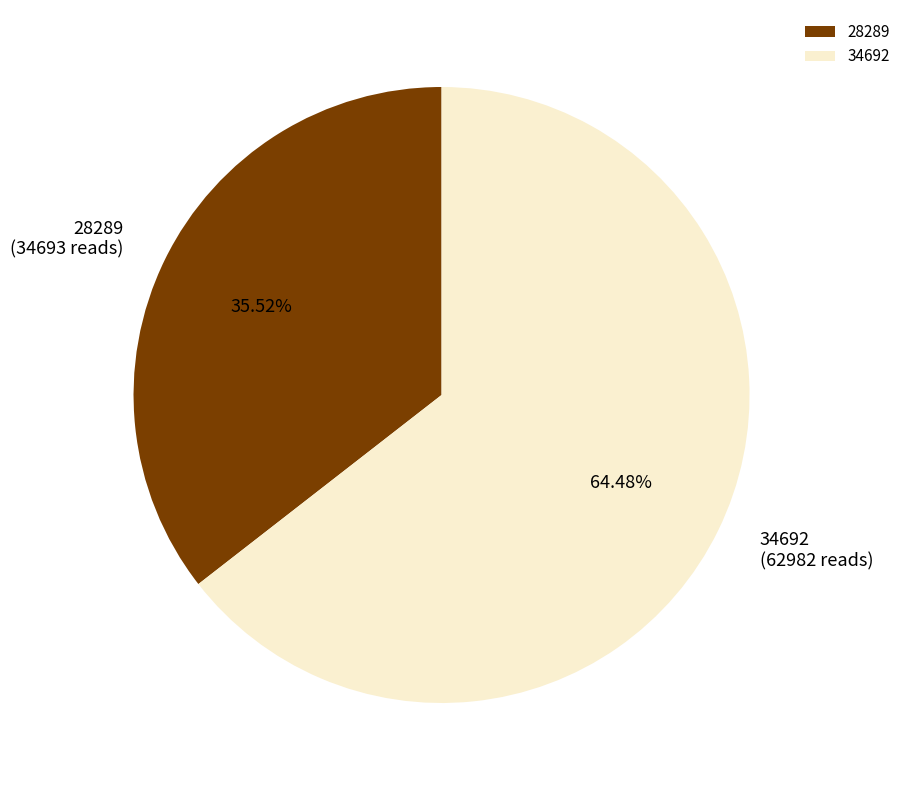

Rank the categories by value from highest to lowest.

34692, 28289